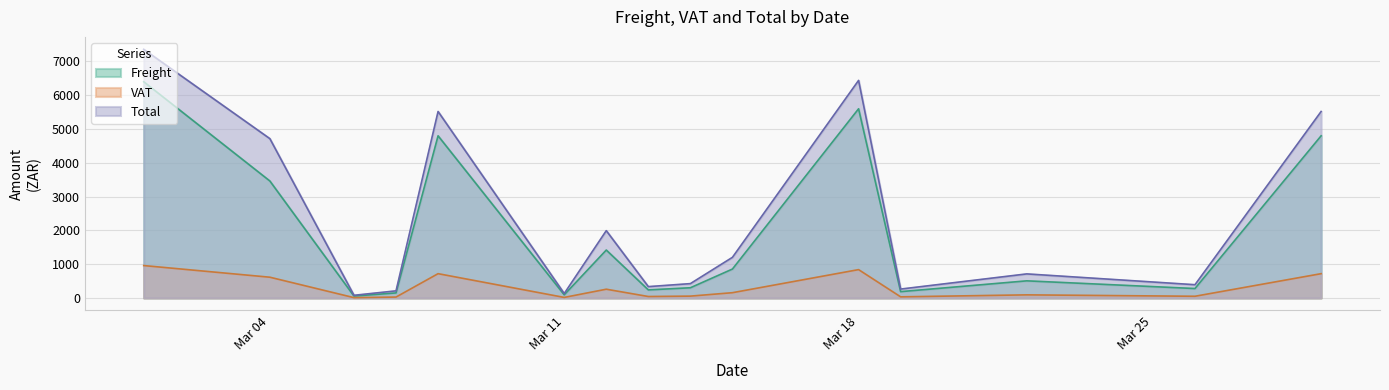

List the series in order of their overall mean, lowest first.

VAT, Freight, Total